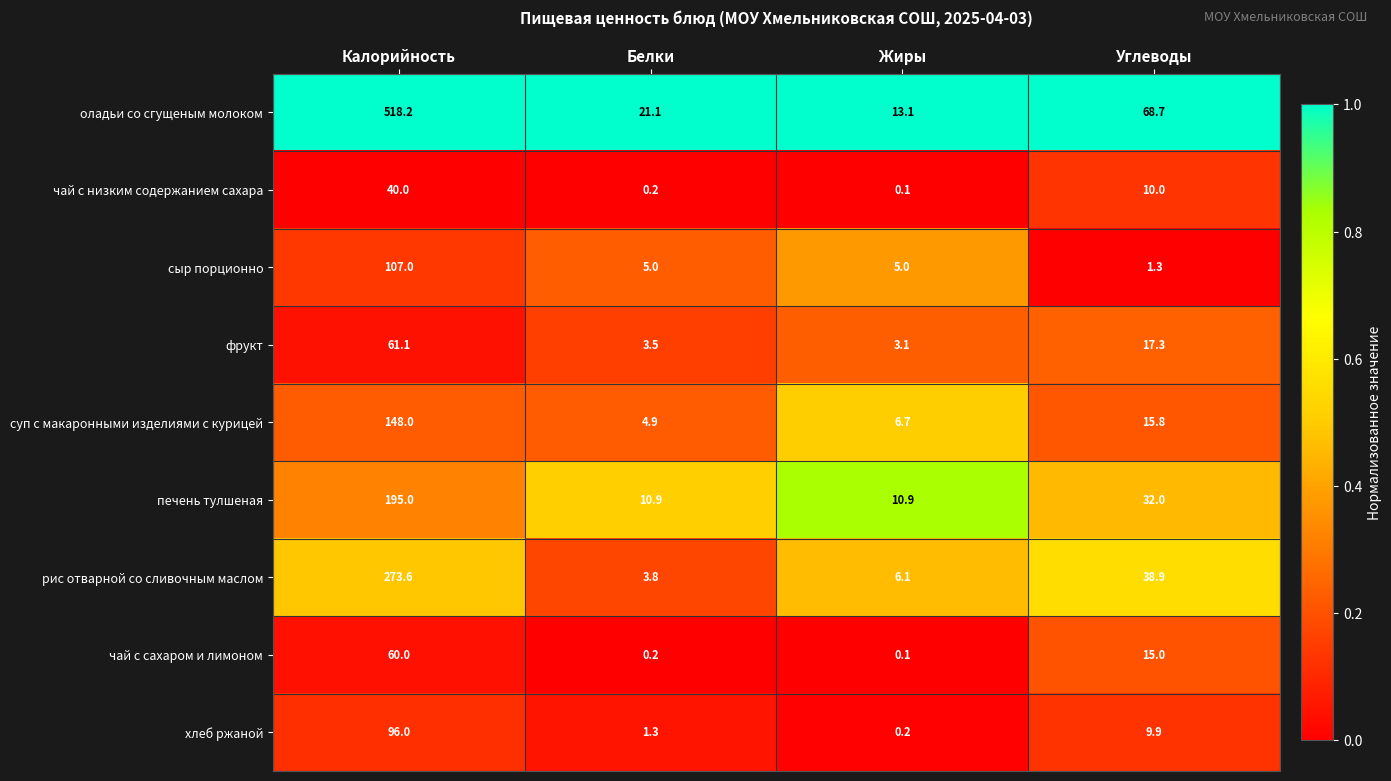

At which label does оладьи со сгущеным молоком first exceed 68?

Калорийность